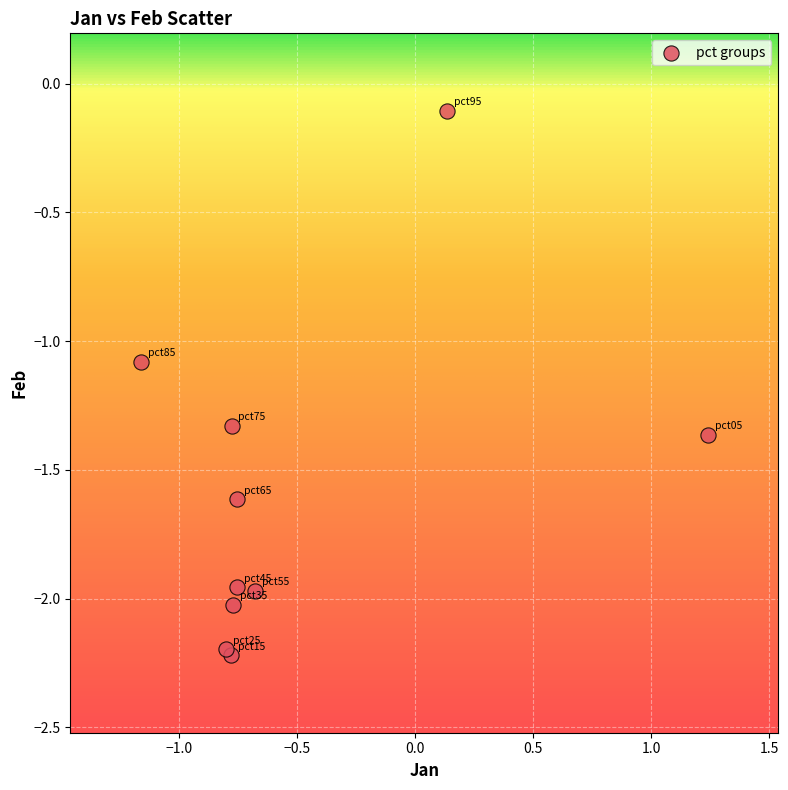

What Y value in the scatter plot is closest to -1?

-1.1